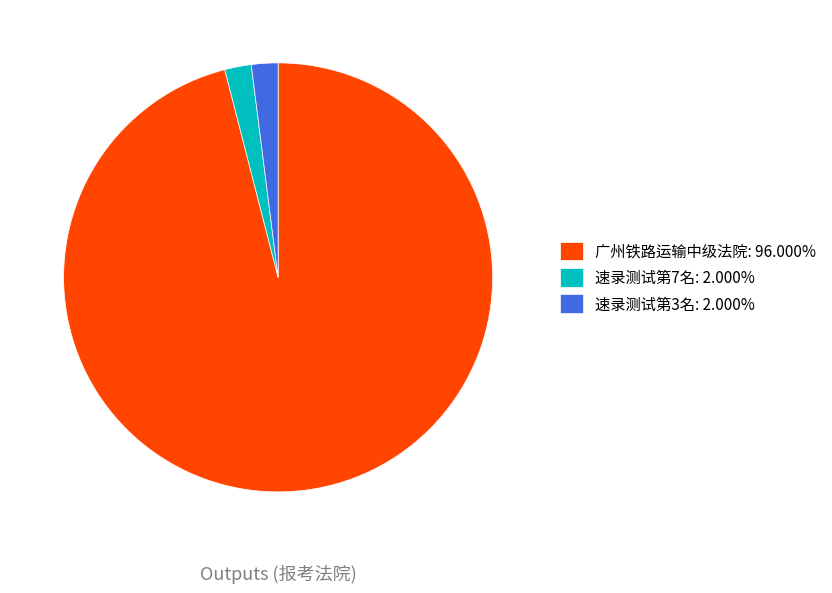

Do 广州铁路运输中级法院: 96.000% and 速录测试第7名: 2.000% together represent more than half of the pie?

Yes